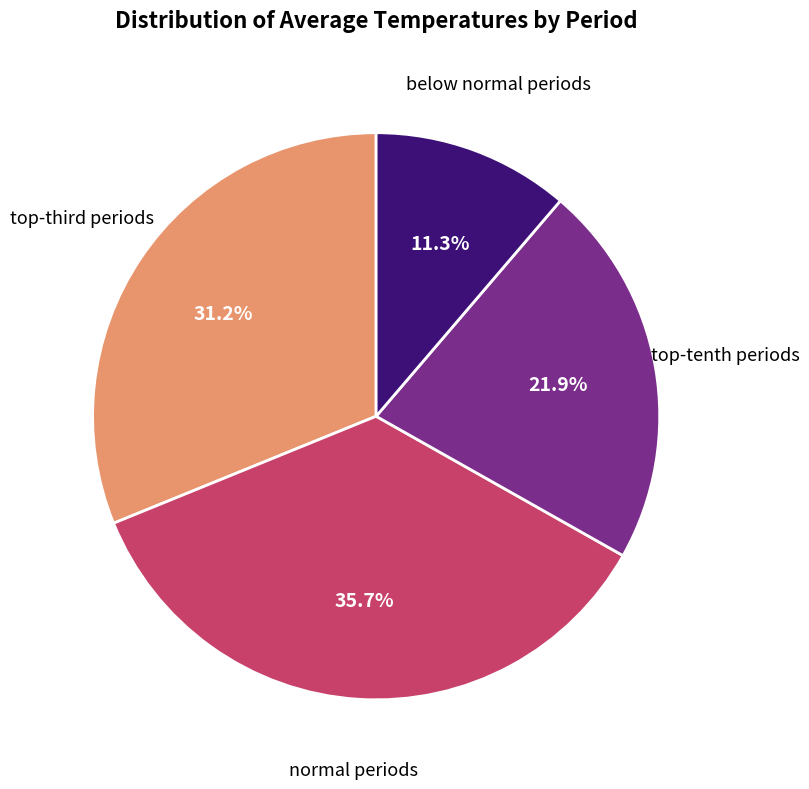

Is there a majority slice in this chart?

No